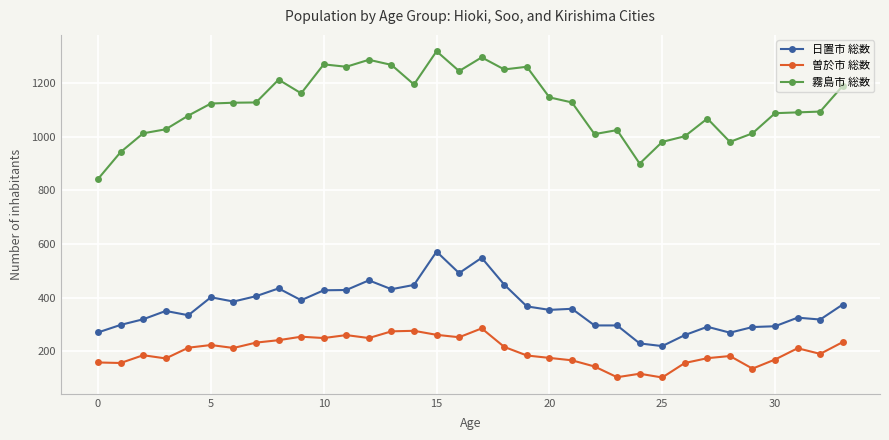

Rank the series by their maximum value, from lowest to highest.

曽於市 総数, 日置市 総数, 霧島市 総数